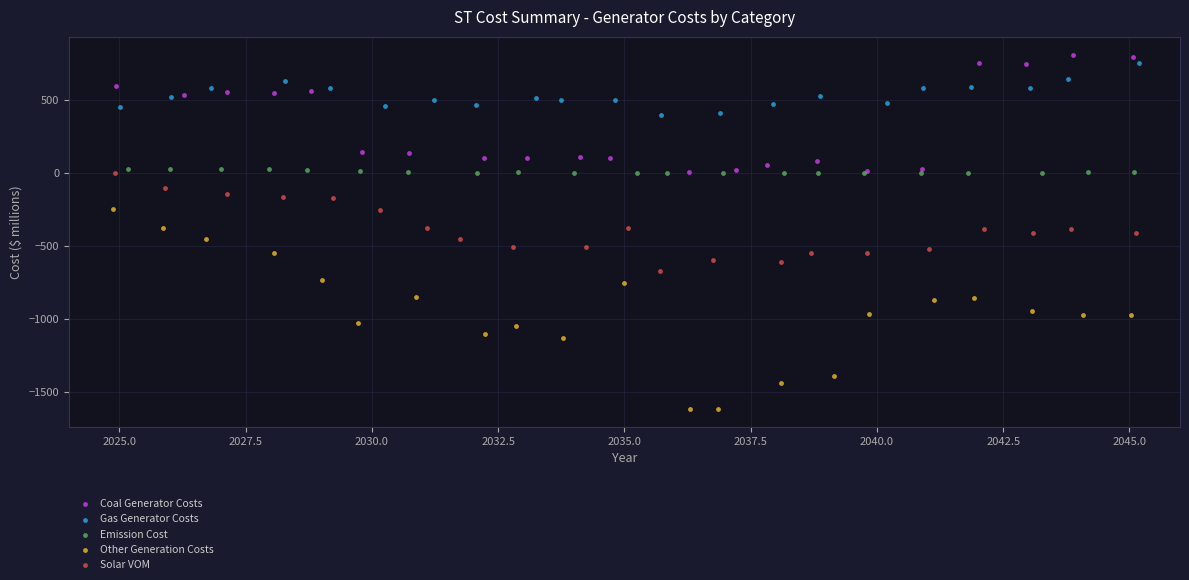

Which series has the widest spread of Y values?

Other Generation Costs